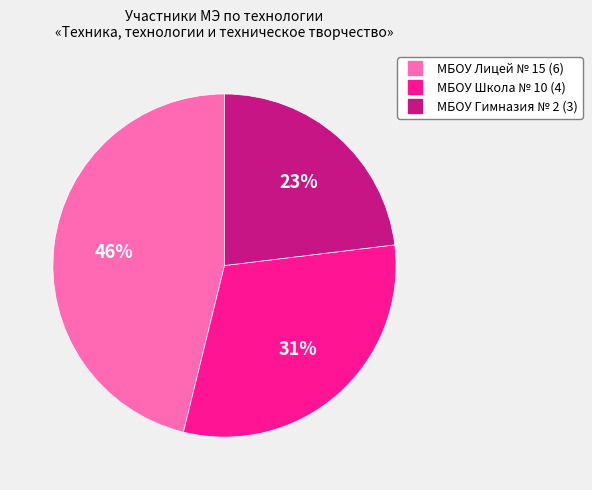

What is the ratio of the value at МБОУ Школа № 10 to the value at МБОУ Гимназия № 2?

1.3